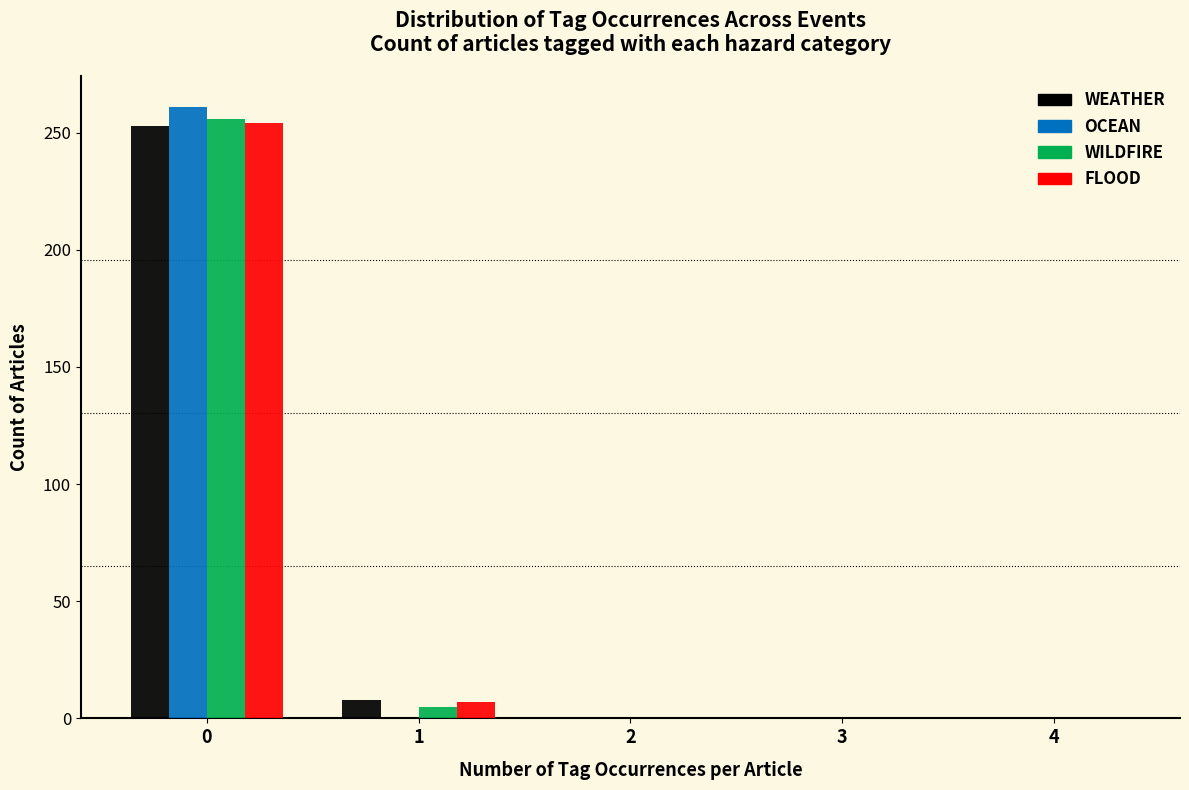

Reading left to right, what are all the values shown in this chart?

WEATHER: 0=253	1=8	2=0	3=0	4=0
OCEAN: 0=261	1=0	2=0	3=0	4=0
WILDFIRE: 0=256	1=5	2=0	3=0	4=0
FLOOD: 0=254	1=7	2=0	3=0	4=0